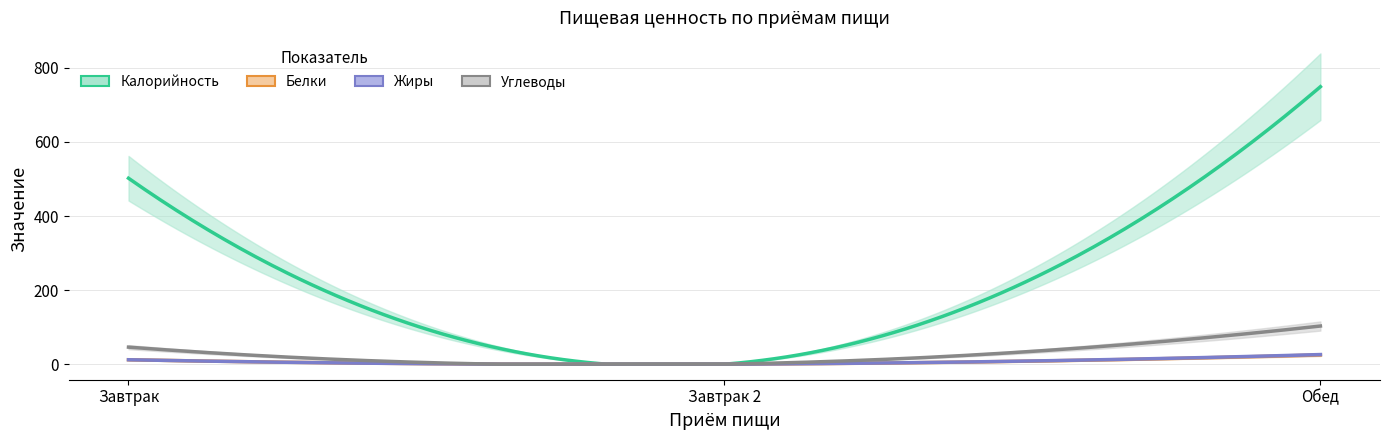

How many values in the Калорийность series are below 502?

1